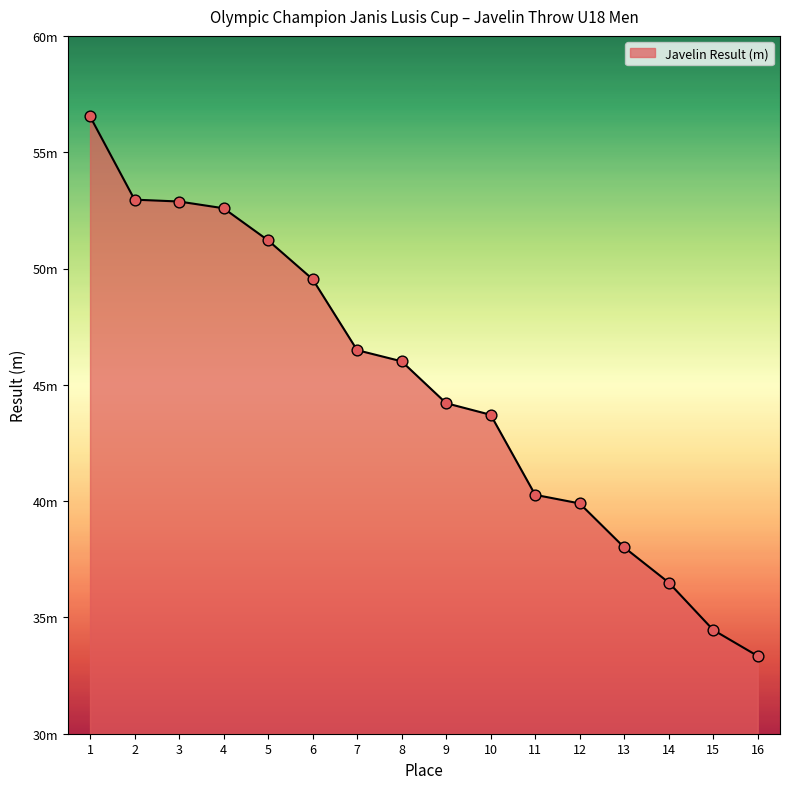

Is this an area chart (filled region under the line)?

Yes